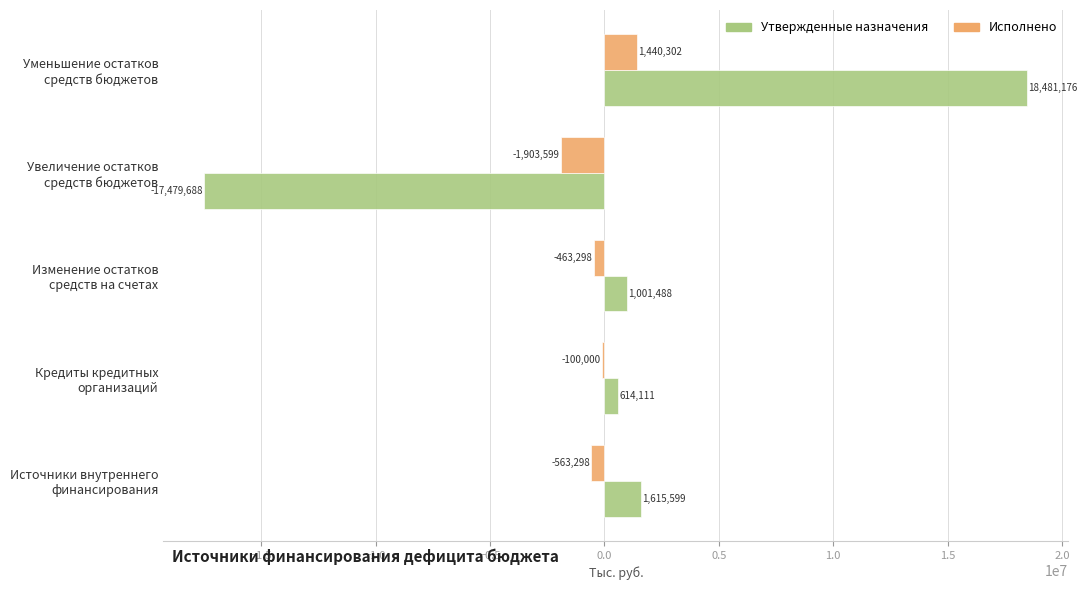

Which series has the largest total across all categories?

Утвержденные назначения